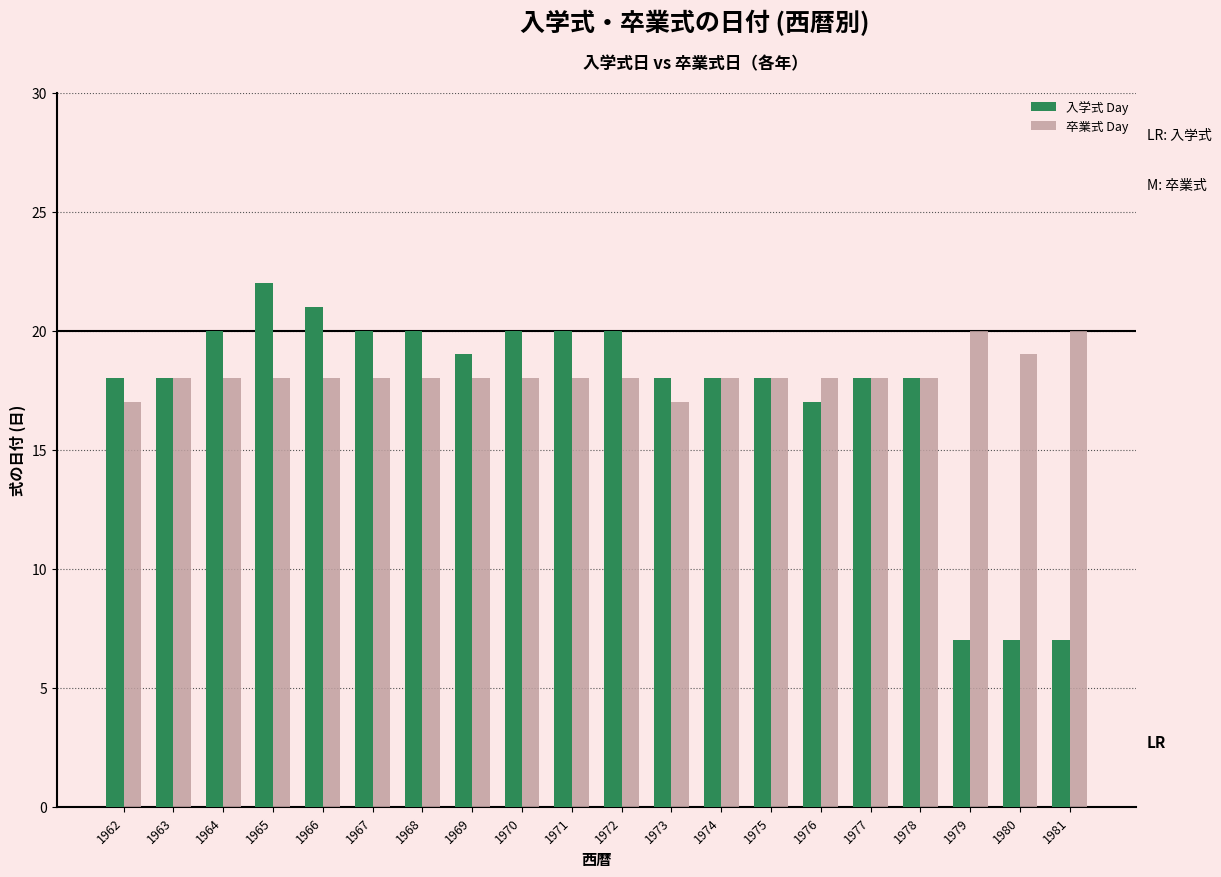

Reading left to right, extract all data points from this chart.

入学式 Day: 18	18	20	22	21	20	20	19	20	20	20	18	18	18	17	18	18	7	7	7
卒業式 Day: 17	18	18	18	18	18	18	18	18	18	18	17	18	18	18	18	18	20	19	20